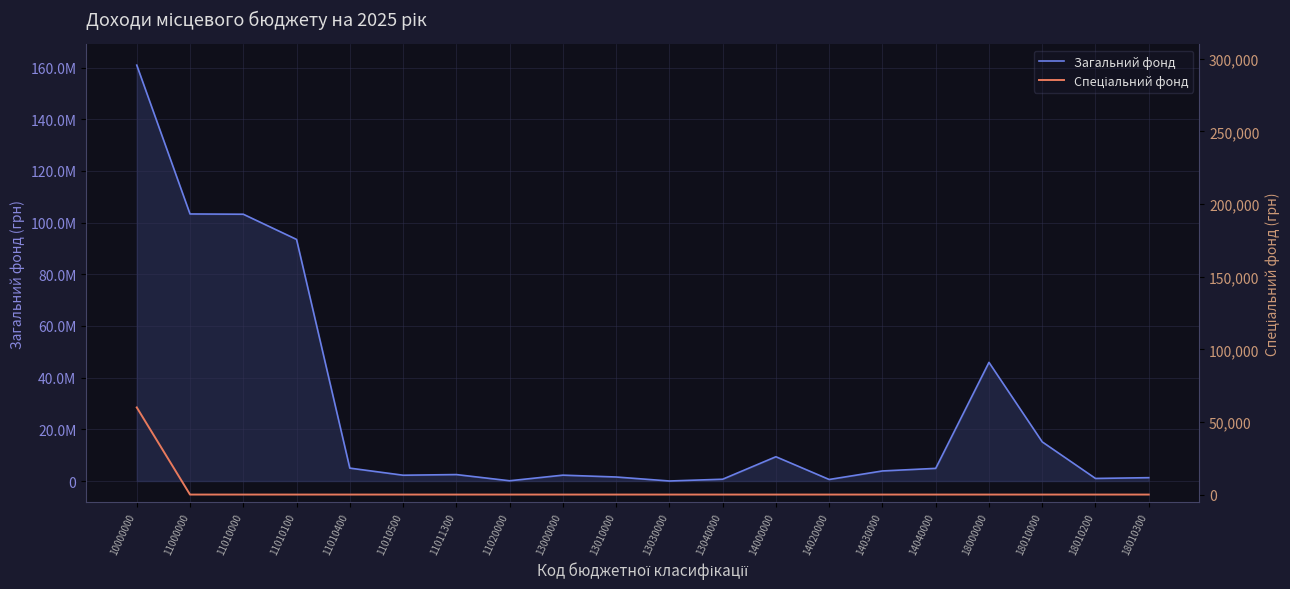

Reading left to right, list all the values displayed in this chart.

Загальний фонд: 10000000=160915118	11000000=103335000	11010000=103235000	11010100=93485000	11010400=5000000	11010500=2250000	11011300=2500000	11020000=100000	13000000=2272000	13010000=1560000	13030000=12000	13040000=700000	14000000=9400000	14020000=600000	14030000=3900000	14040000=4900000	18000000=45908118	18010000=15150000	18010200=1000000	18010300=1300000
Спеціальний фонд: 10000000=60000	11000000=0	11010000=0	11010100=0	11010400=0	11010500=0	11011300=0	11020000=0	13000000=0	13010000=0	13030000=0	13040000=0	14000000=0	14020000=0	14030000=0	14040000=0	18000000=0	18010000=0	18010200=0	18010300=0